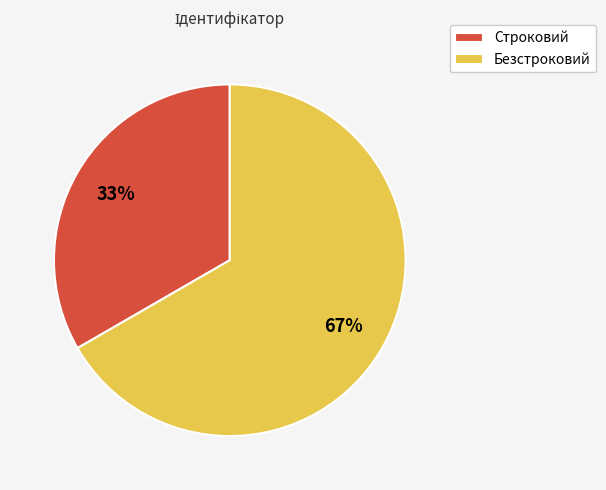

What is the ratio of the value at Безстроковий to the value at Строковий?

2.0